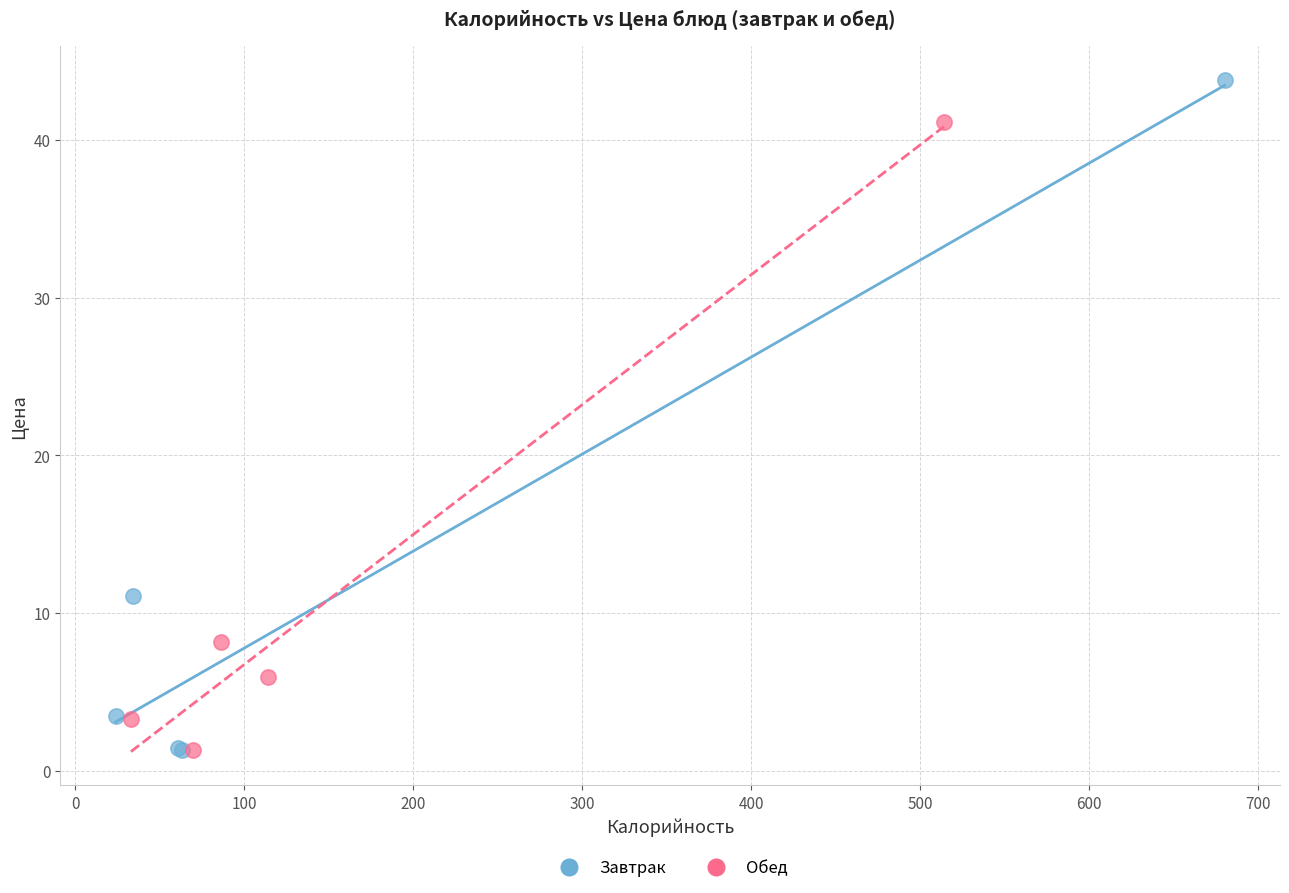

Which series contains the highest Y value?

Завтрак